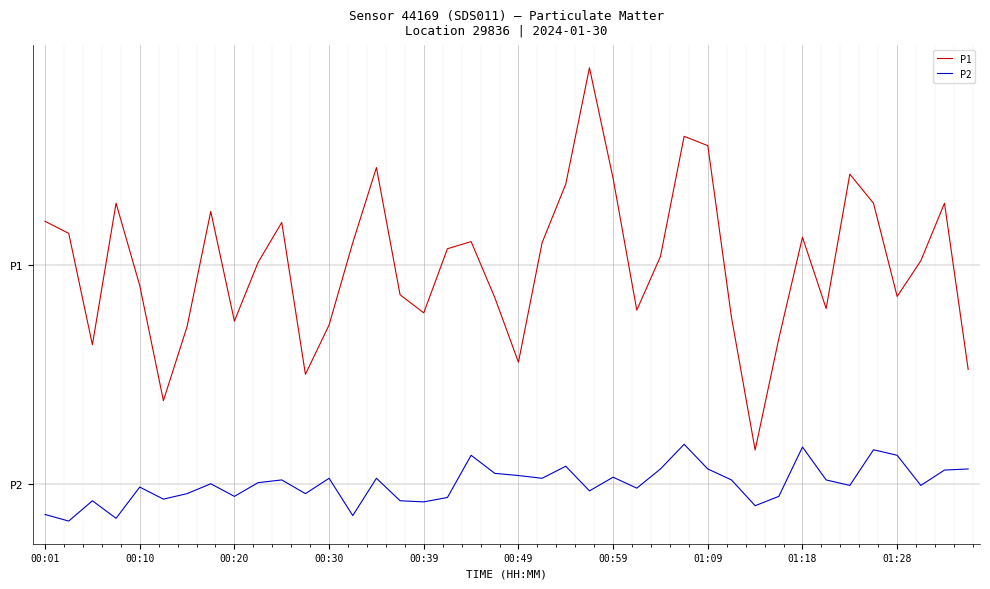

Does the chart display data point markers on the line(s)?

No